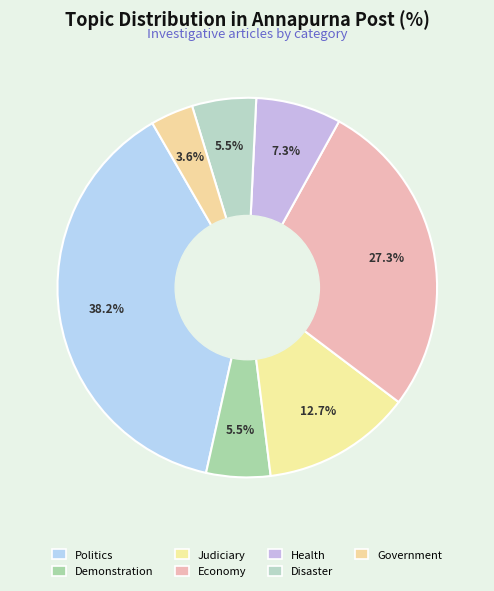

To the nearest percent, what percentage of the pie is Disaster?

5%